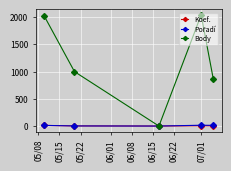

Which series has the largest range (max minus min)?

Body